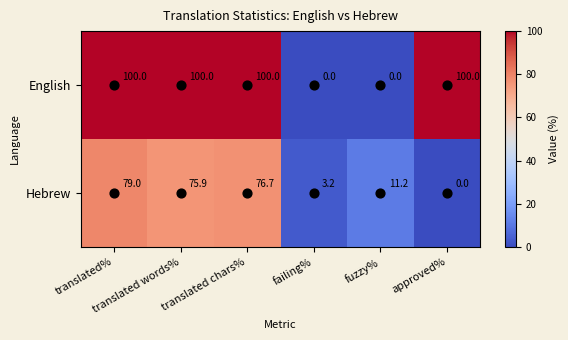

How many English values are between 0 and 100?

6